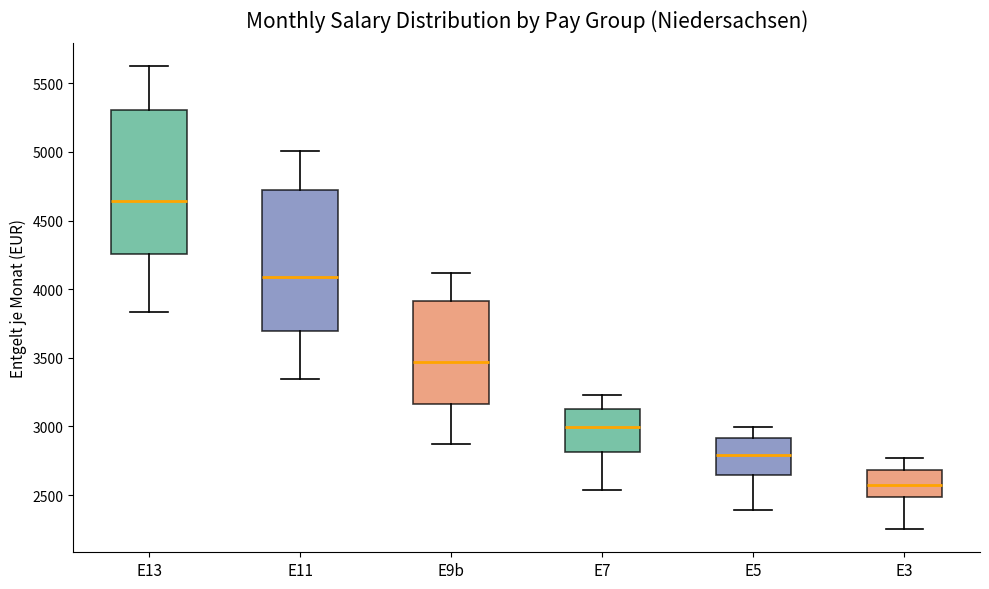

Which box's median line is the highest?

E13